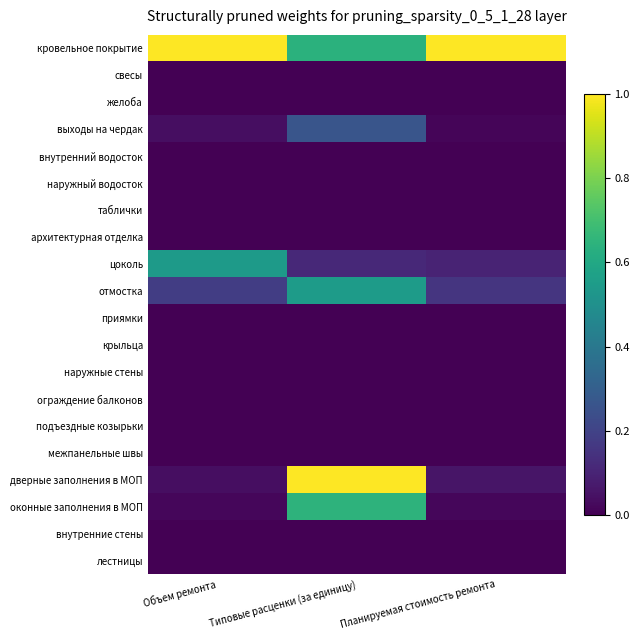

At how many categories does at least one series exceed 0?

3